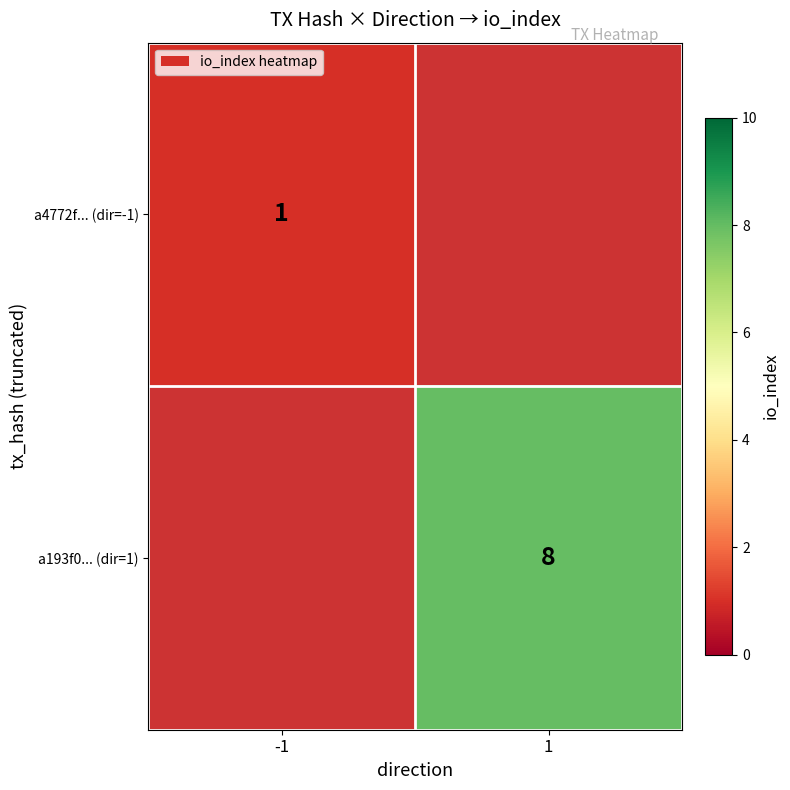

The a193f0... (dir=1) series shows 8 at 1. True or false?

True